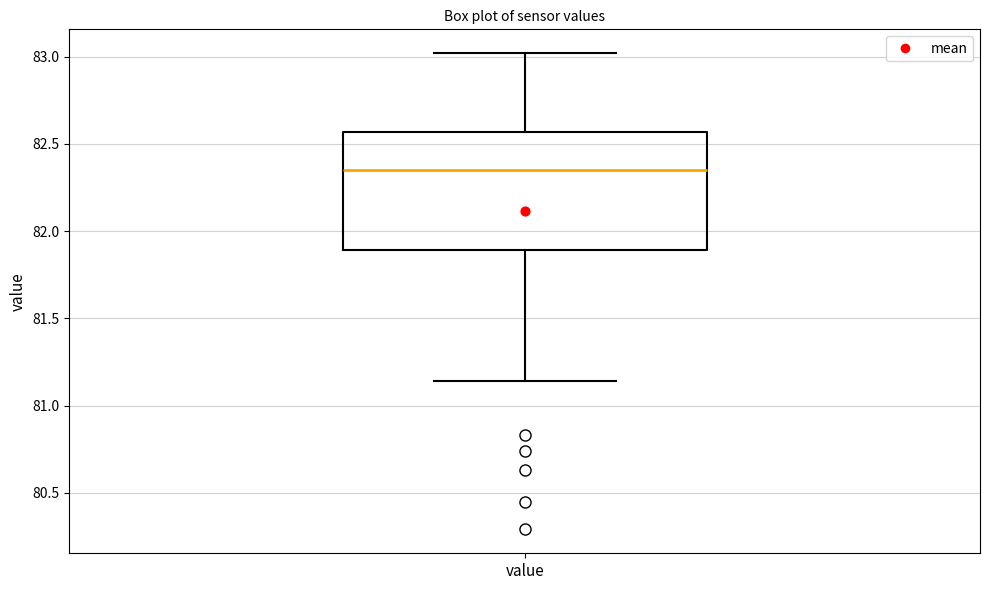

Read this box plot against the y-axis: the position of the median line, the range covered by the box, and the ends of both whiskers. The values are not printed on the chart, so give them approximately, as read against the axis.

median 82.35, box 81.90 to 82.55, whiskers 81.15 to 83.00